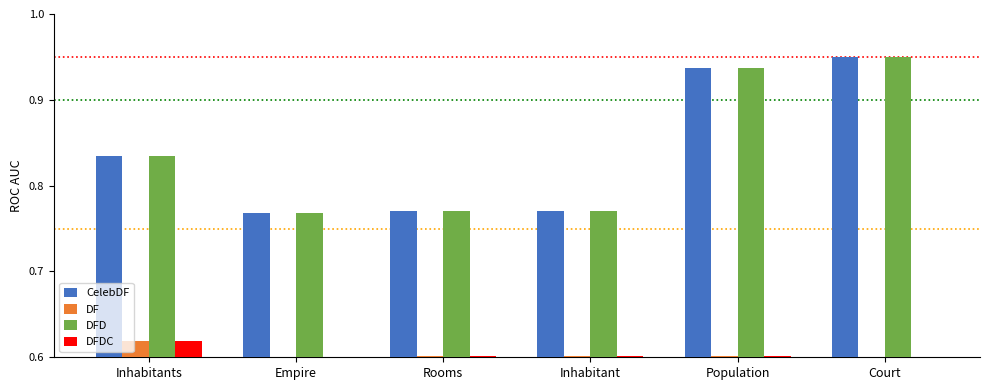

What is the difference between the highest and lowest values at Inhabitant?

0.2